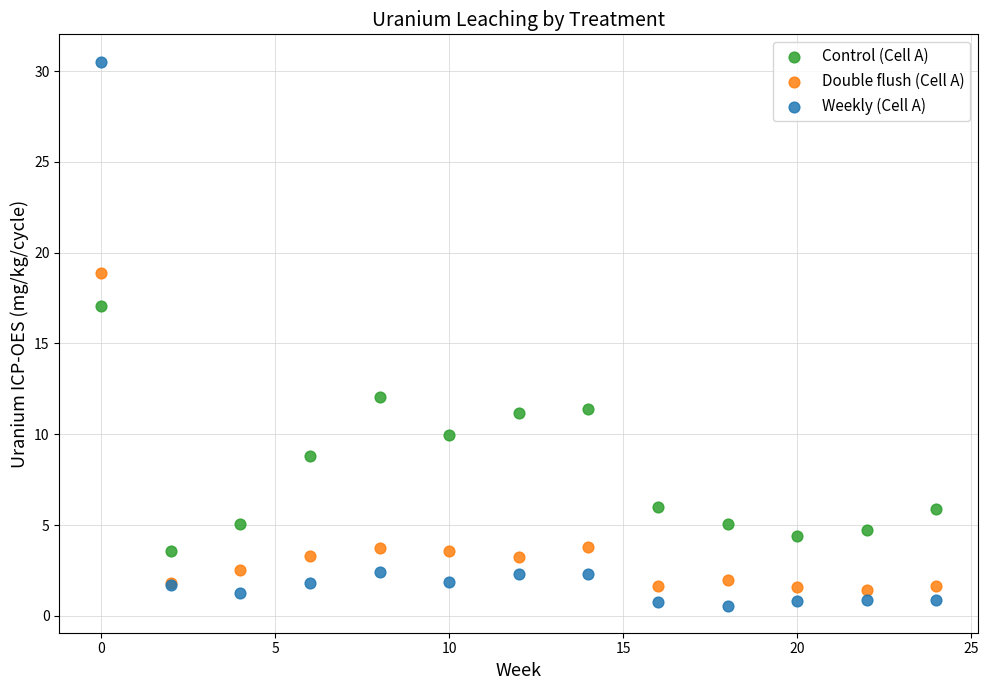

In the Weekly (Cell A) series, what Y value is closest to 15?

2.4